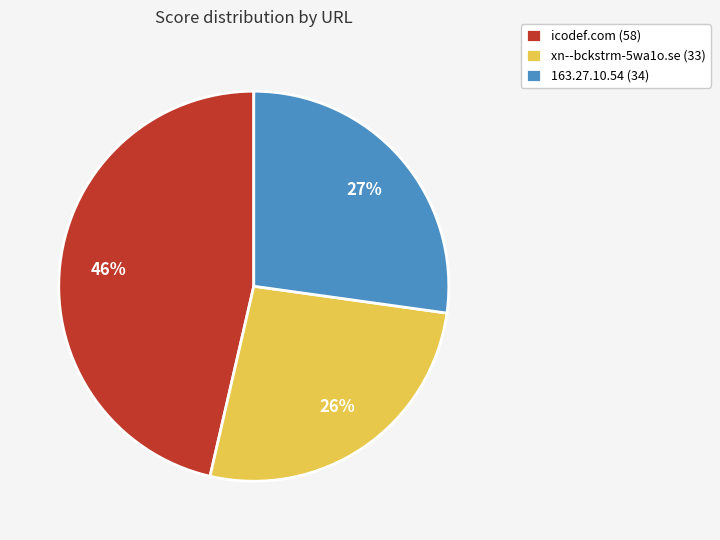

Between icodef.com and xn--bckstrm-5wa1o.se, which is larger?

icodef.com